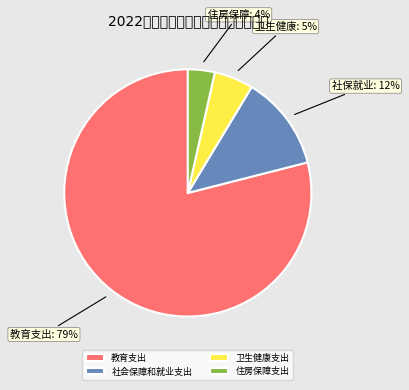

Do 住房保障支出 and 教育支出 together represent more than half of the pie?

Yes